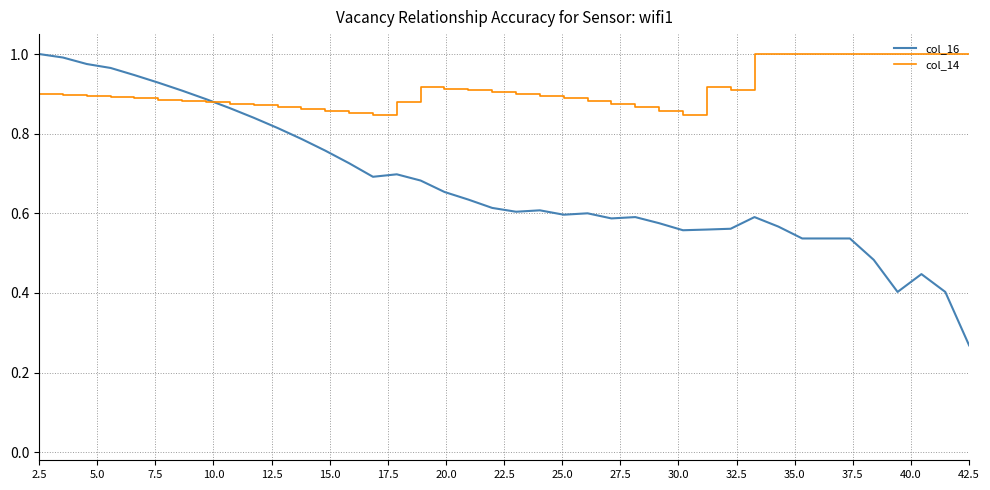

What are all the series names shown in the legend?

col_16, col_14